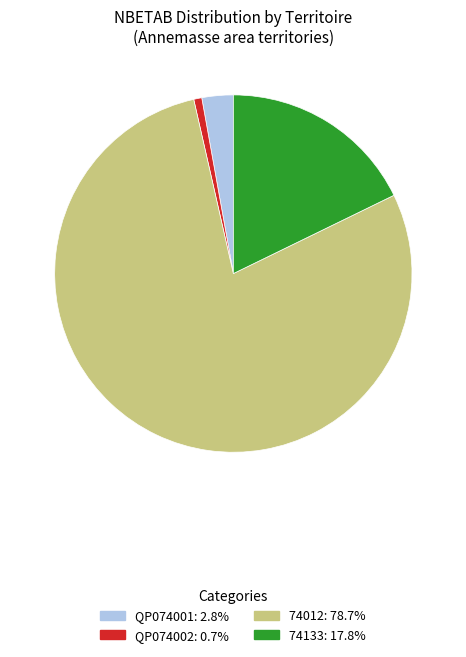

How many slices are in this pie chart?

4